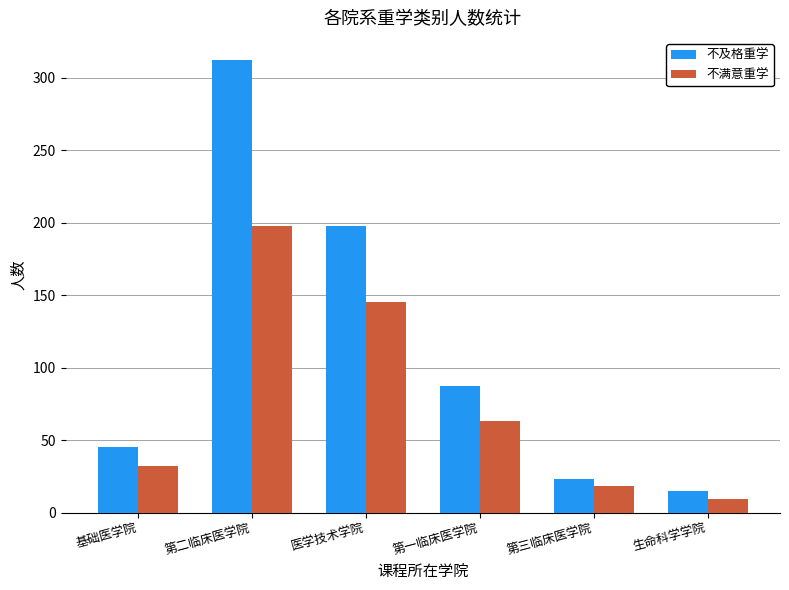

What is the label of the 5th bar from the right?

第二临床医学院